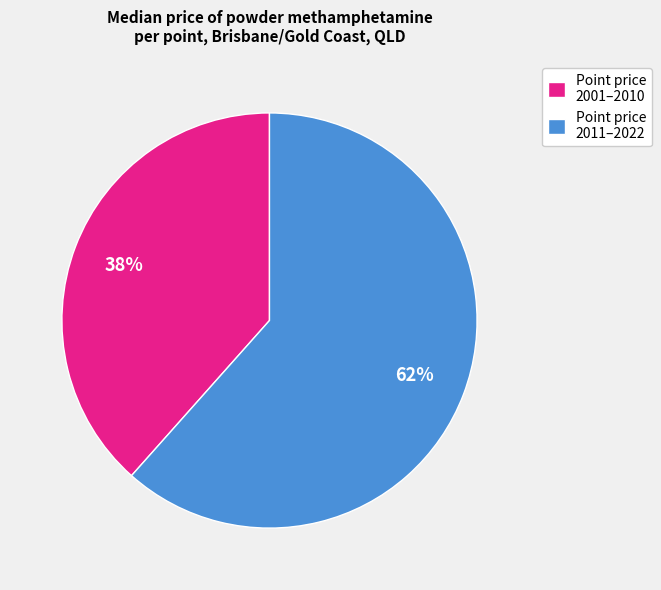

What is the ratio of the value at Point price 2001–2010 to the value at Point price 2011–2022?

0.6